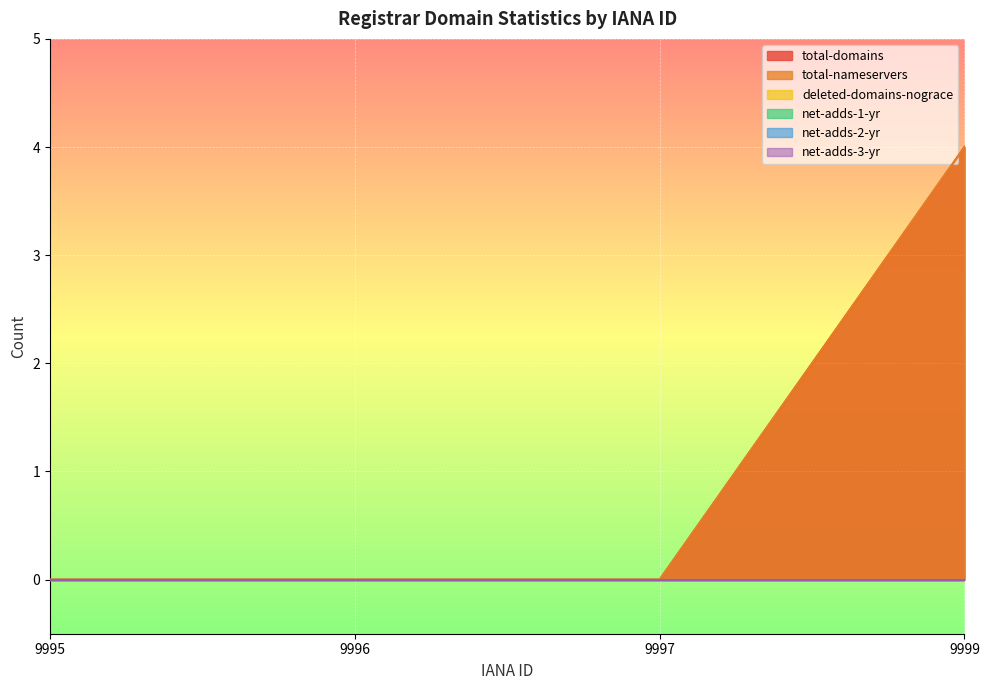

Reading left to right, transcribe all the data shown in this chart.

total-domains: 9995=0	9996=0	9997=0	9999=4
total-nameservers: 9995=0	9996=0	9997=0	9999=4
deleted-domains-nograce: 9995=0	9996=0	9997=0	9999=0
net-adds-1-yr: 9995=0	9996=0	9997=0	9999=0
net-adds-2-yr: 9995=0	9996=0	9997=0	9999=0
net-adds-3-yr: 9995=0	9996=0	9997=0	9999=0